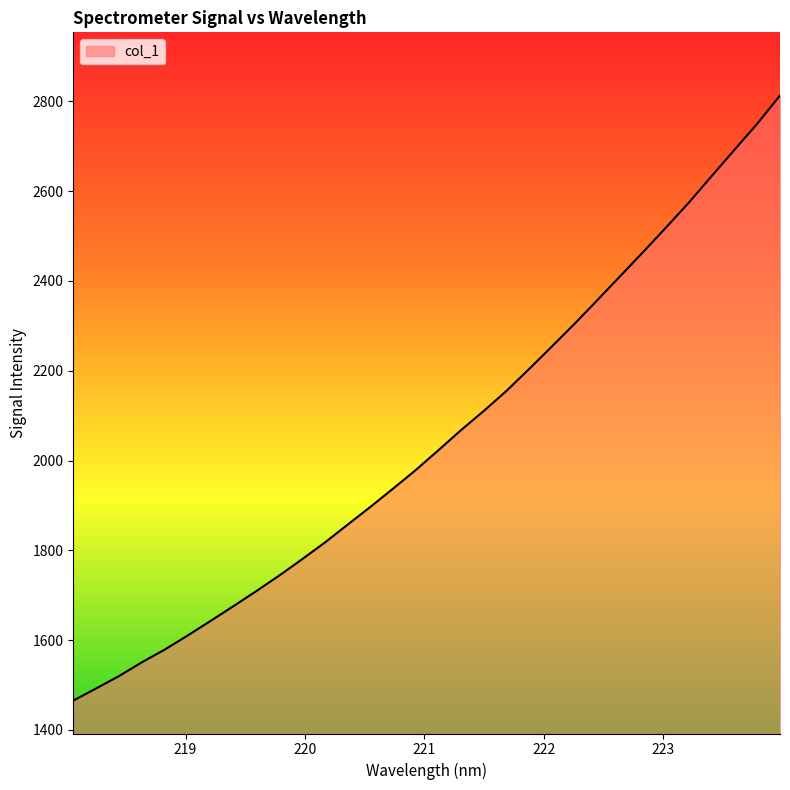

What is the difference between the maximum and minimum values?

1347.4